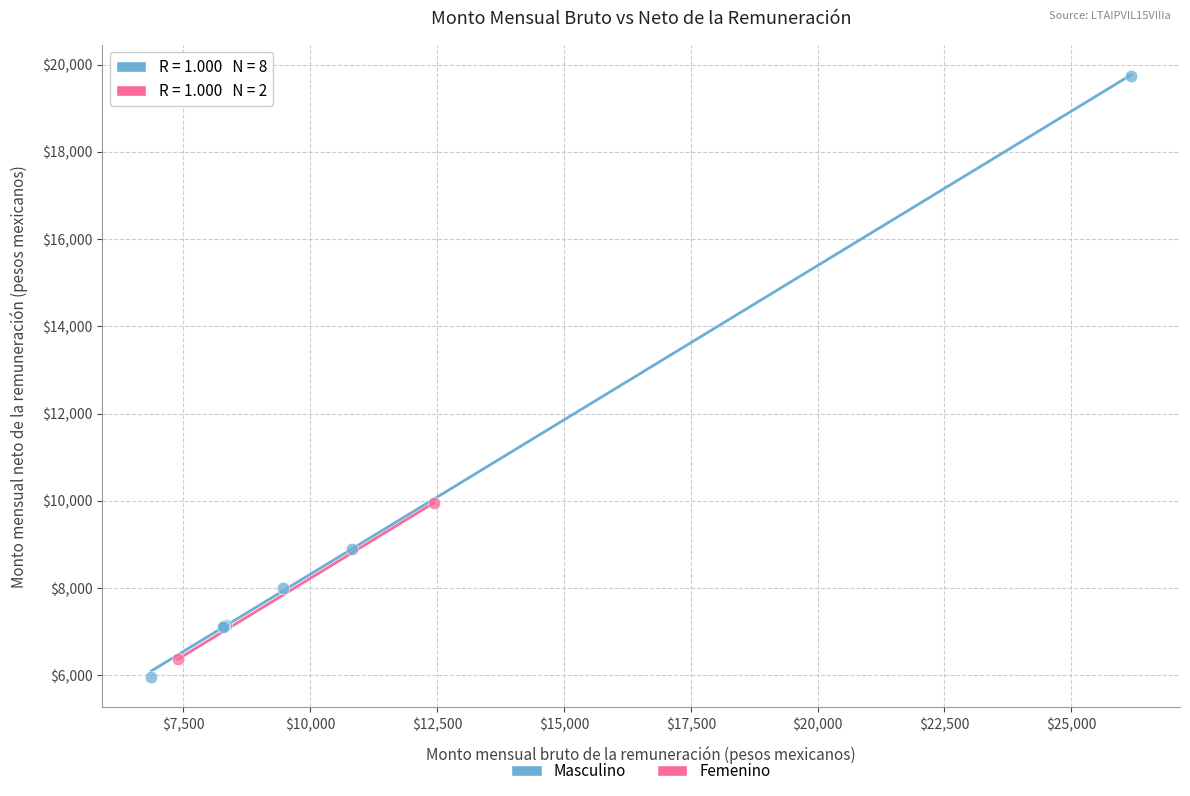

What are all the series names shown in the legend?

Masculino, Femenino